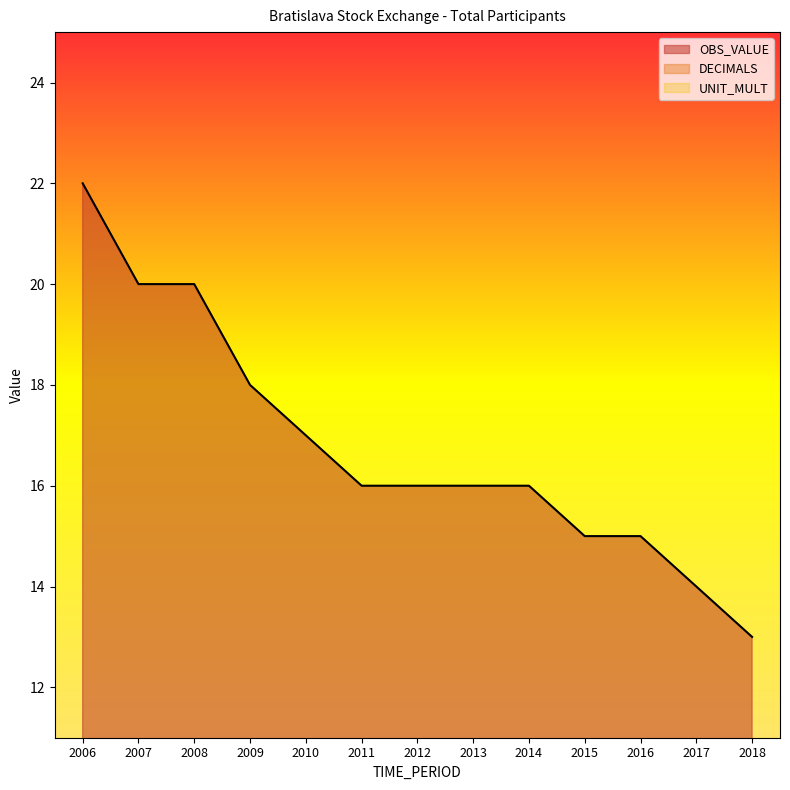

Does the chart have visible grid lines?

No